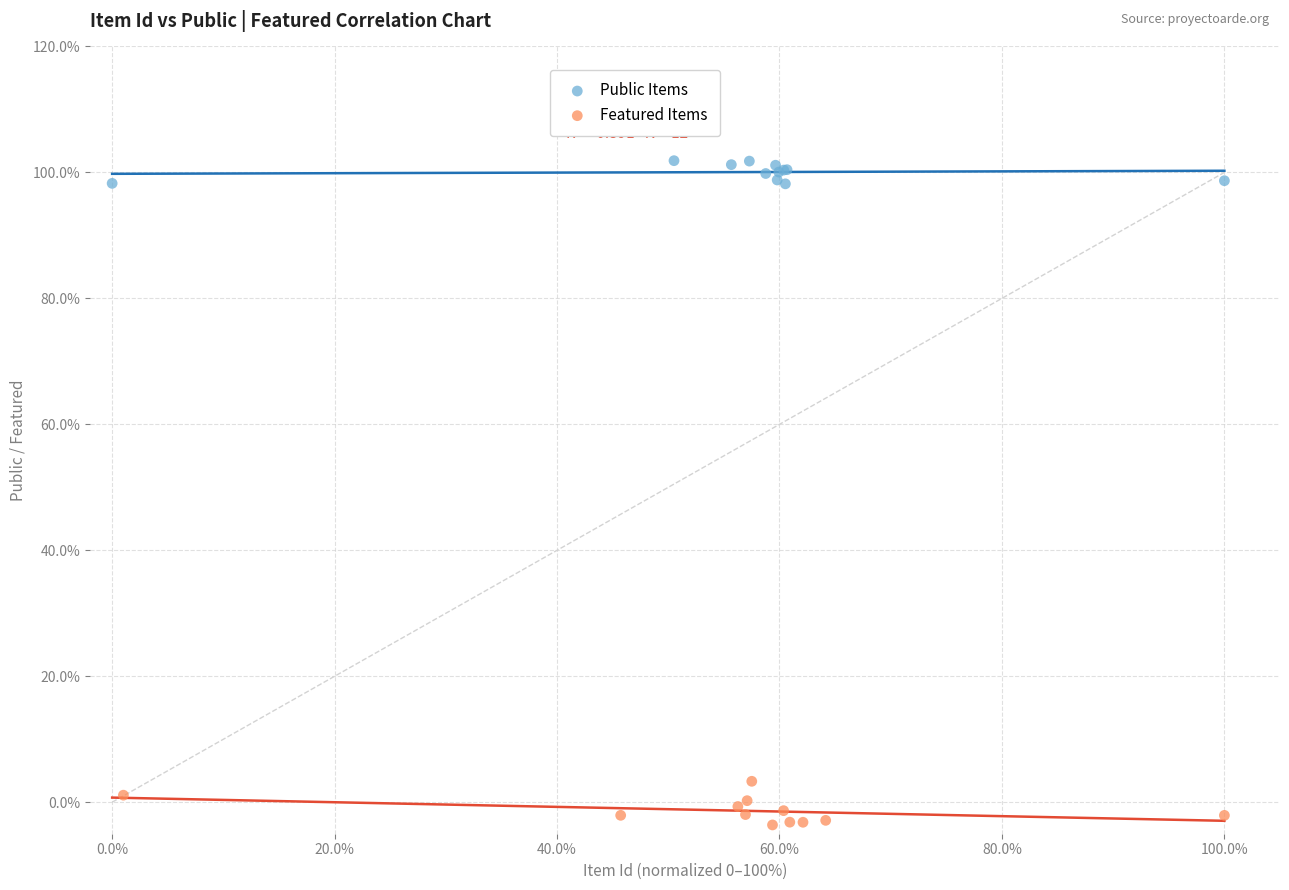

Which series has the widest spread of Y values?

Featured Items